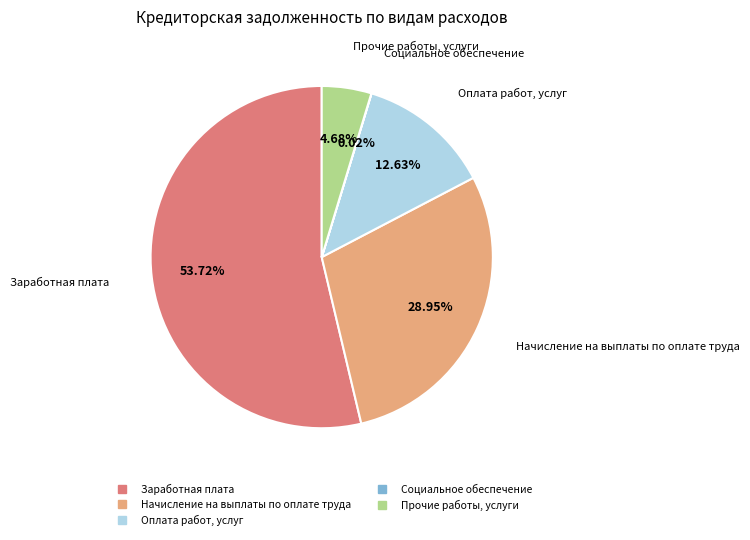

To the nearest percent, what portion does Оплата работ, услуг represent?

13%